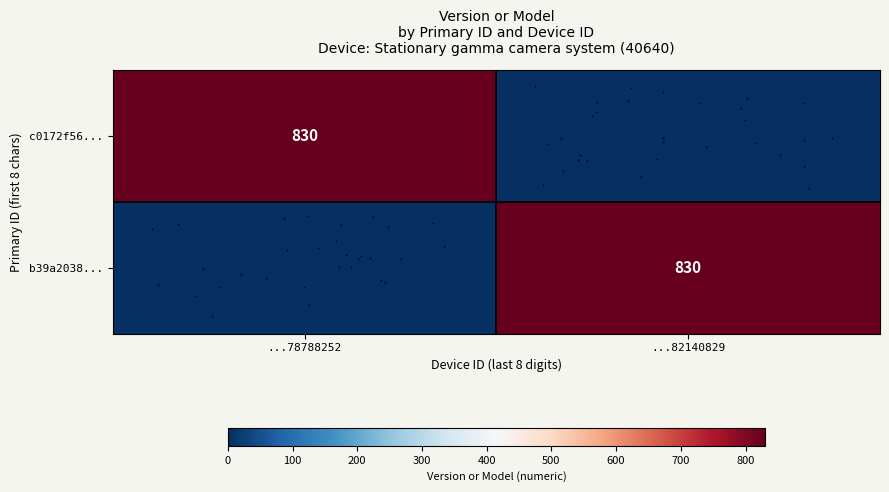

How many positive values does the row_0 series have?

1